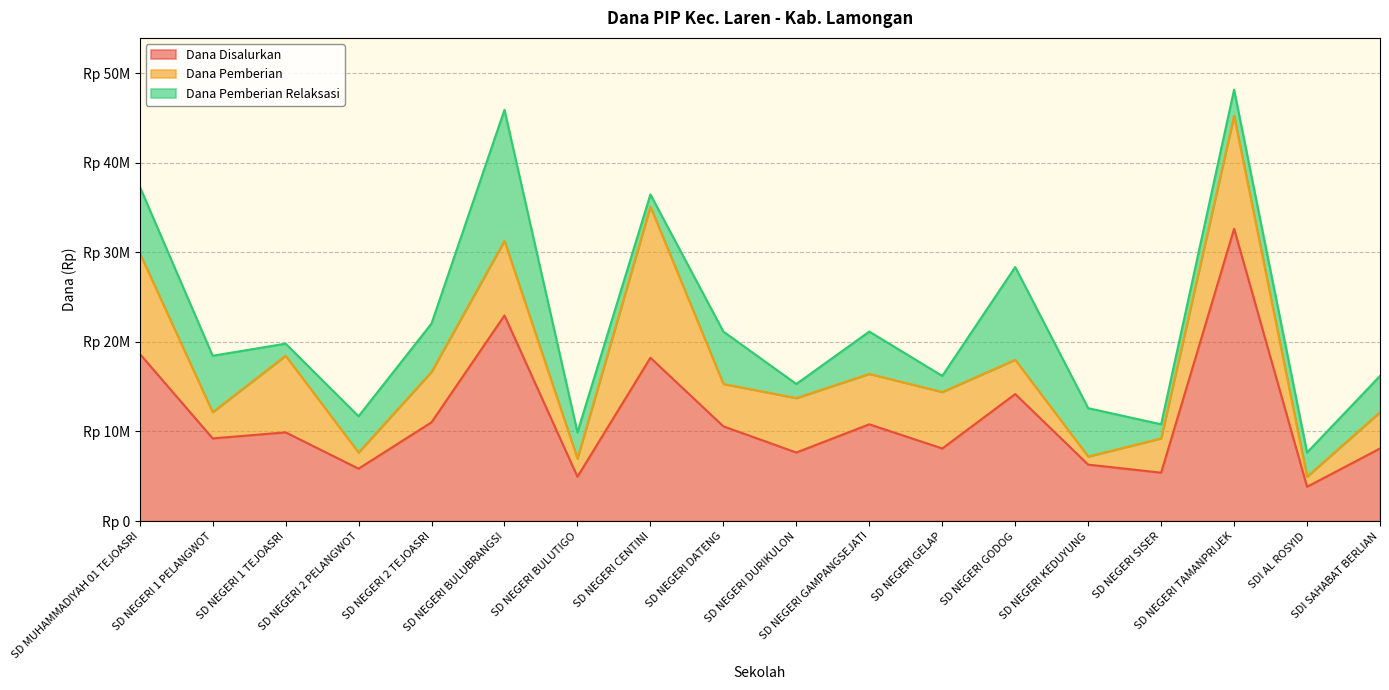

What position from the left is SD NEGERI BULUTIGO?

7